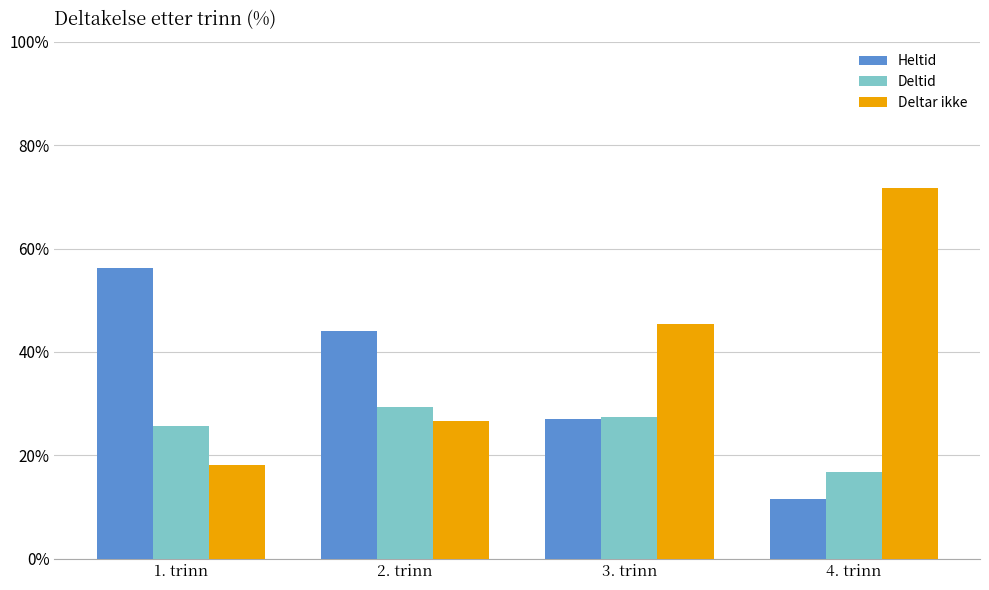

What is the label of the 2nd bar from the right?

3. trinn